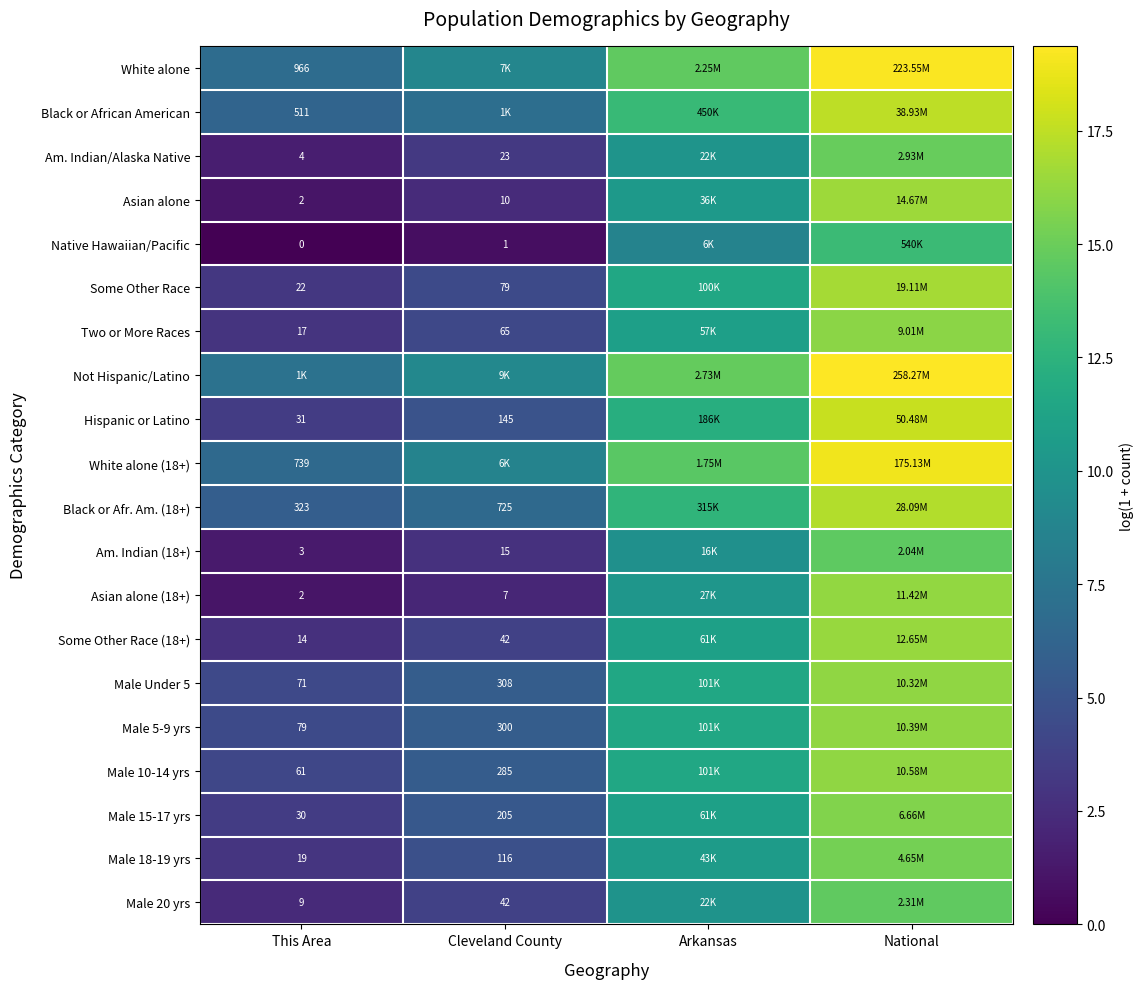

What is the difference between the maximum and minimum values in the Black or African American series?

11.2